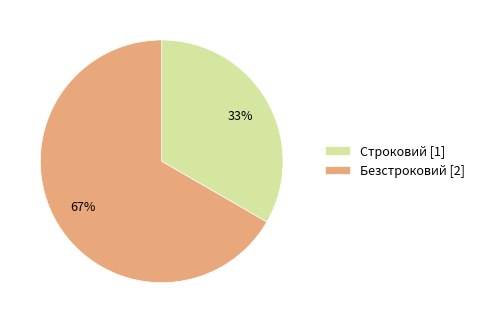

To the nearest percent, what percentage of the pie is Безстроковий?

67%